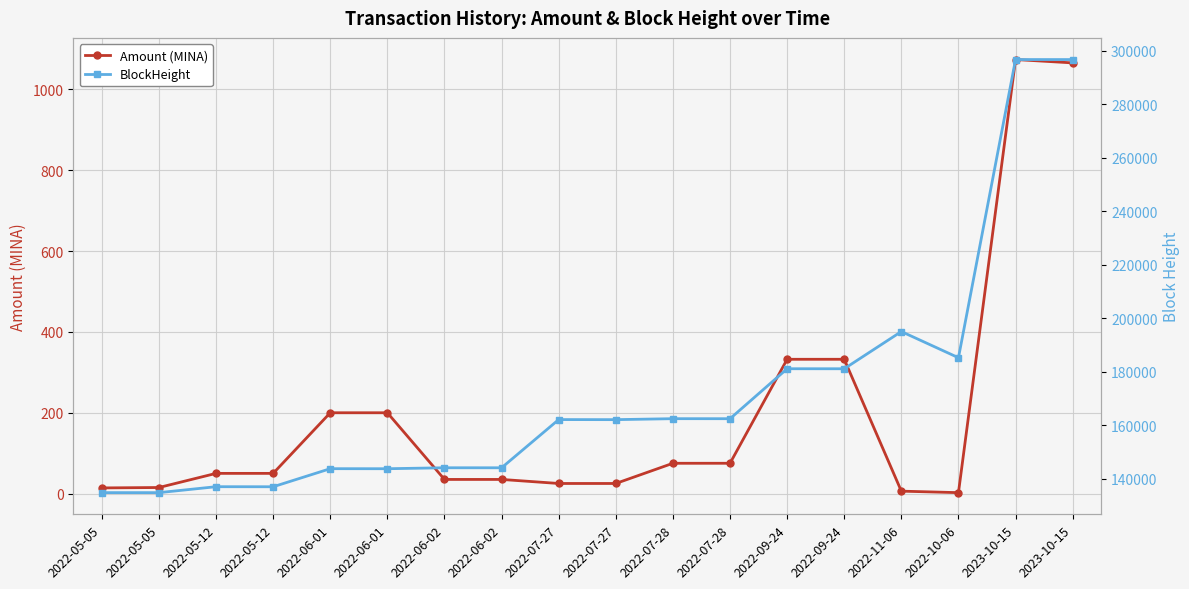

Is it true that BlockHeight equals 193179.5 at 2022-05-12?

False